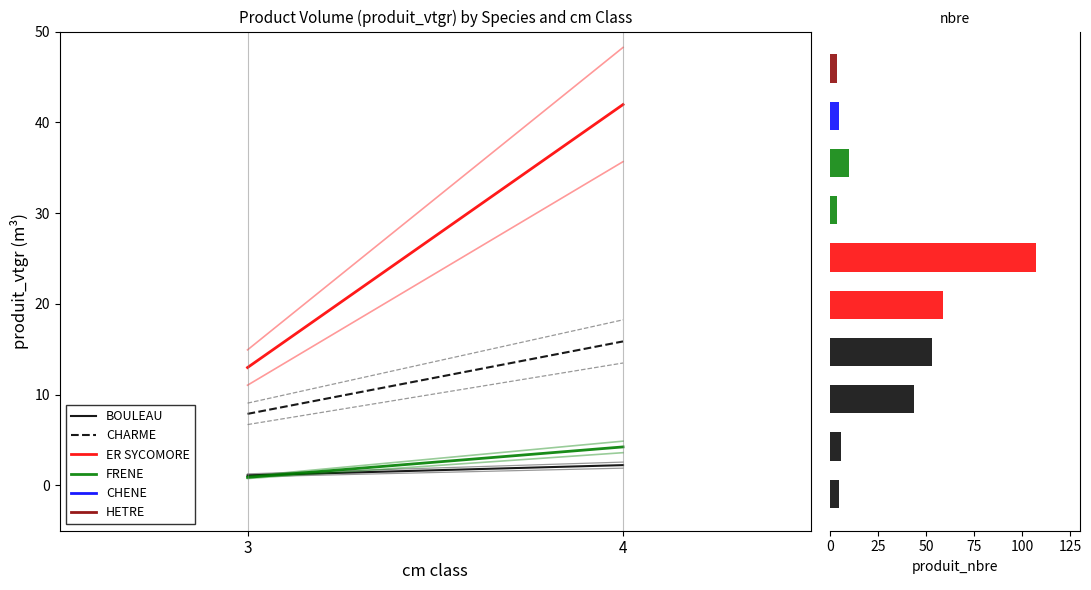

At which category is the sum across all series the highest?

4